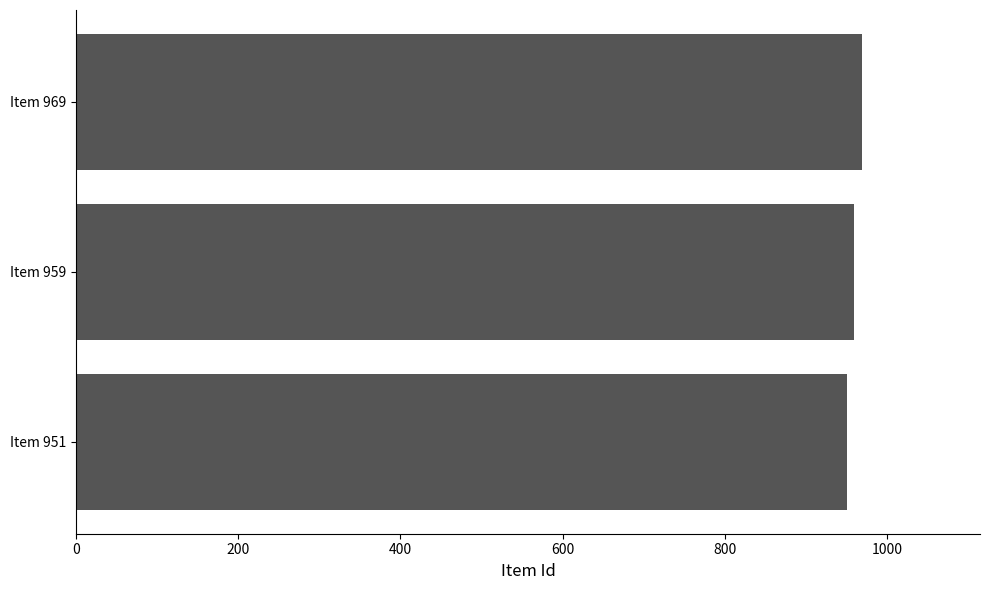

What is the smallest value displayed?

951